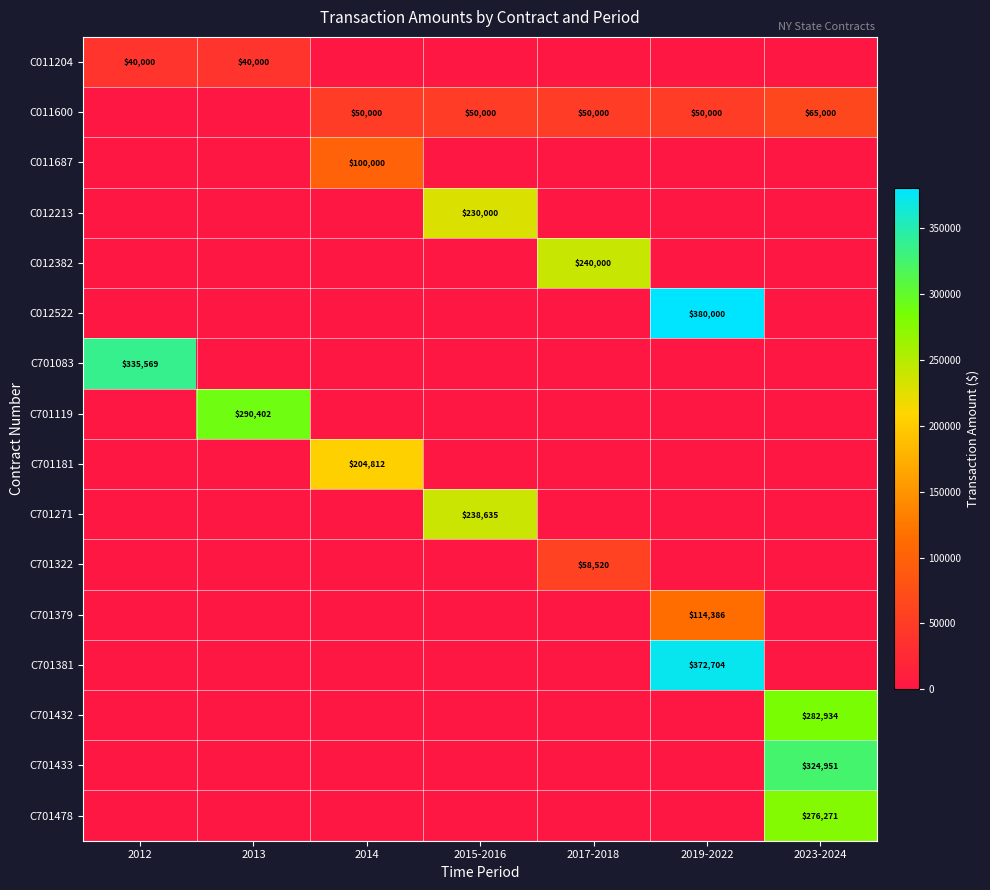

True or false: C701322 has a value of 99163 at 2017-2018.

False